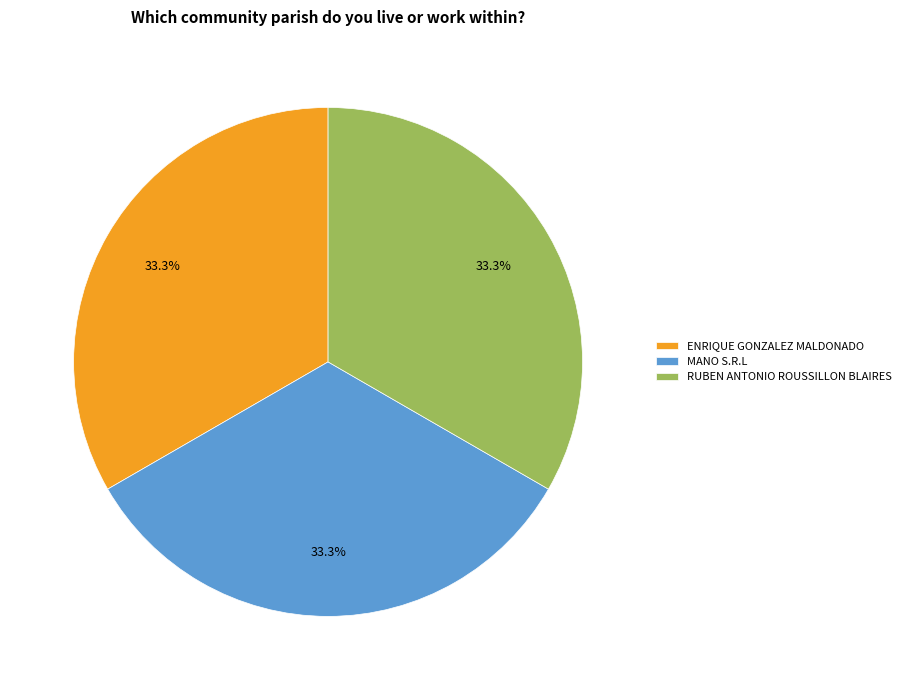

The MANO S.R.L slice represents 33% of the pie. True or false?

True